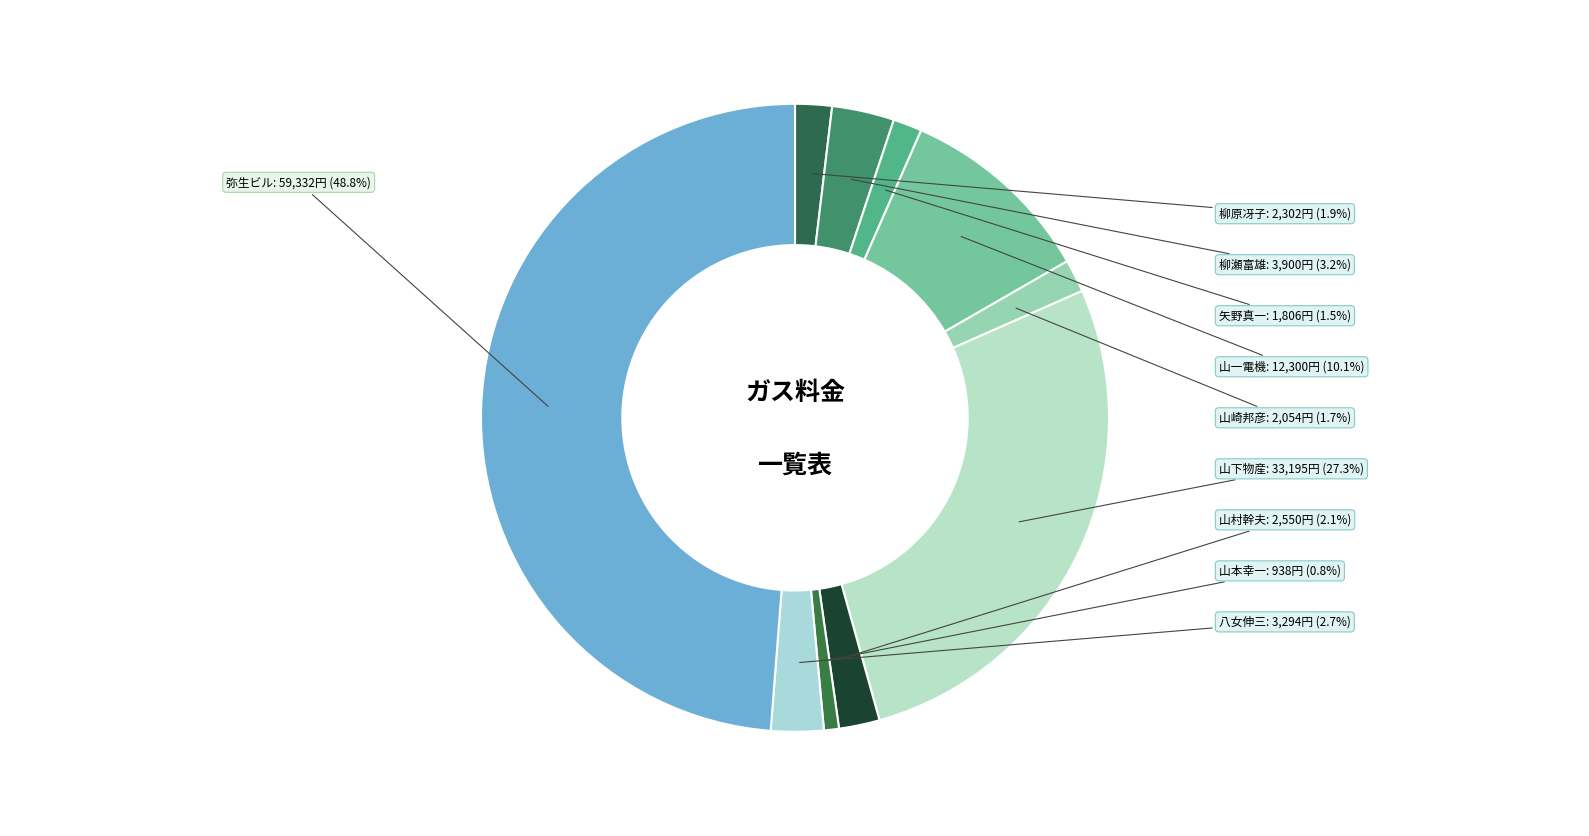

Is the sum of 山本幸一 and 山一電機 greater than half?

No